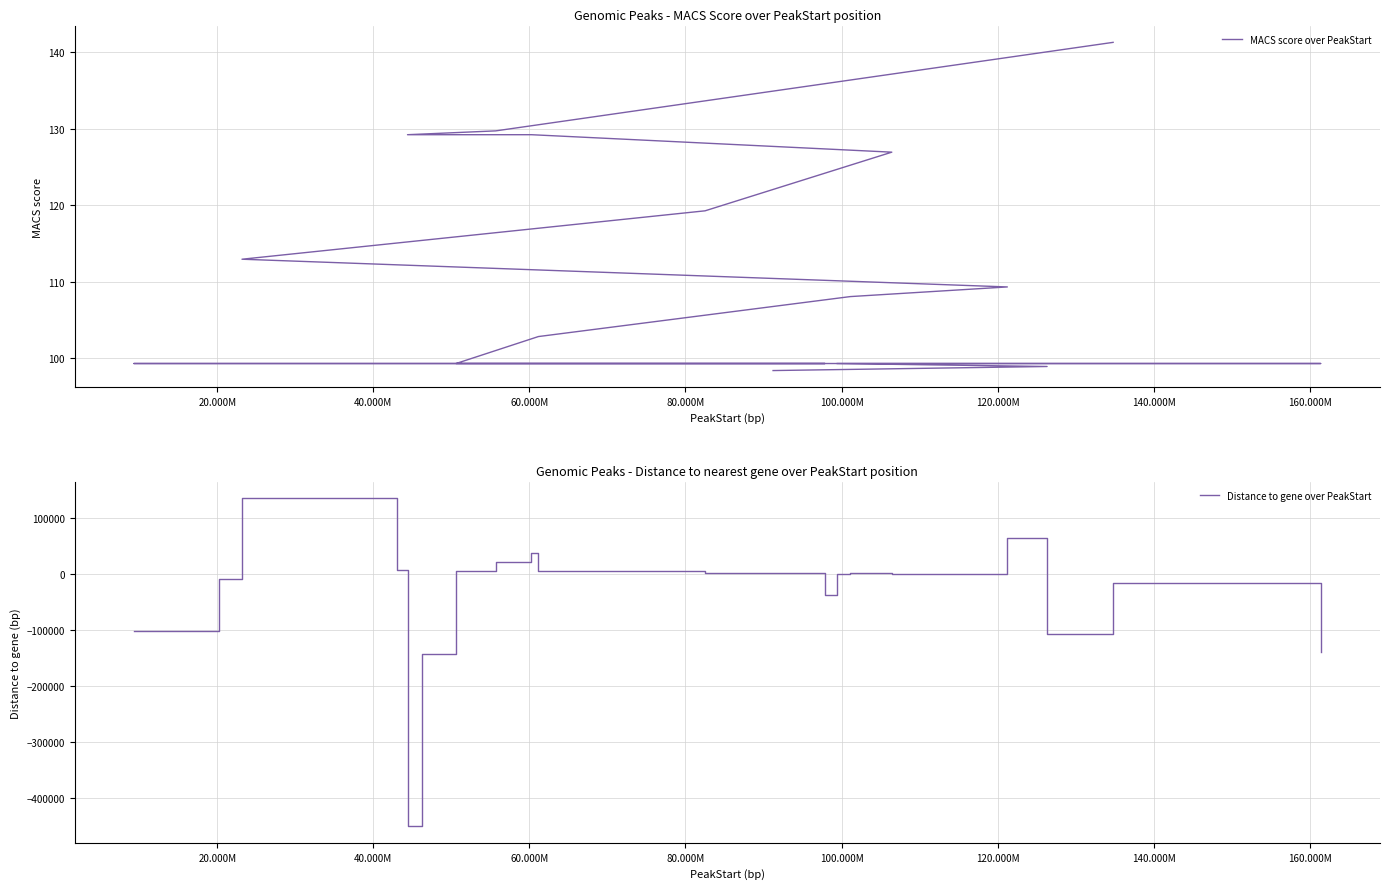

Reading left to right, what are all the values shown in this chart?

MACS score over PeakStart: 141.3	129.7	129.2	129.2	126.9	119.3	112.9	109.3	108.1	102.8	99.3	99.3	99.3	99.3	99.3	99.3	99.3	99.3	98.9	98.4
Distance to gene over PeakStart: -102109.0	-9092.0	135474.0	6480.0	-450434.0	-143560.0	5519.0	22376.0	37355.0	4808.0	2289.0	1166.0	-38165.0	-241.0	1558.0	169.0	64750.0	-107055.0	-15316.0	-138330.0